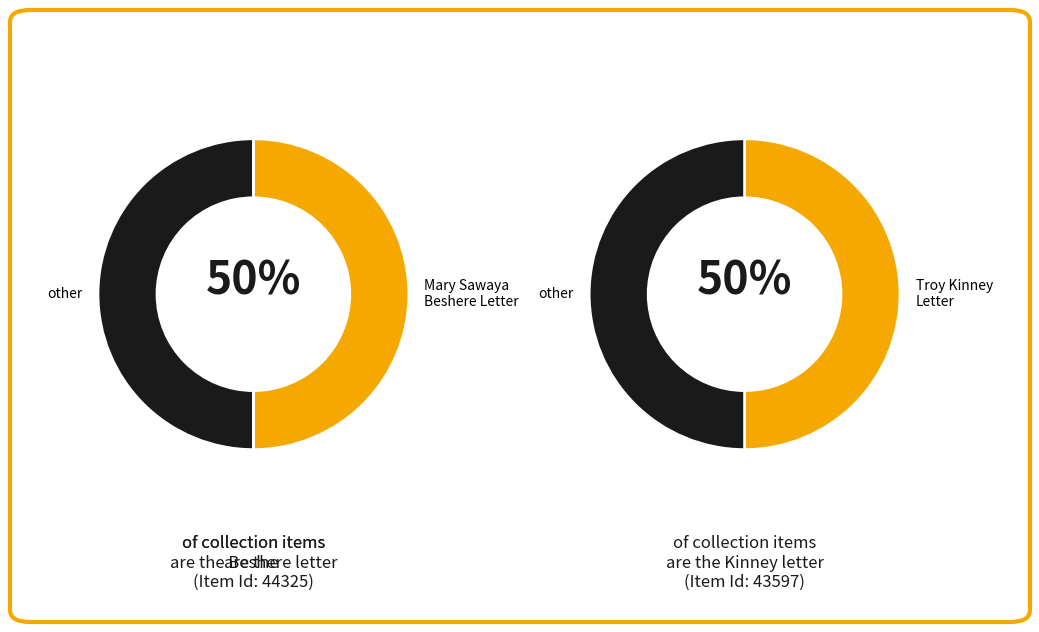

How much of the chart is everything except Mary Sawaya Beshere Letter?

49.6%